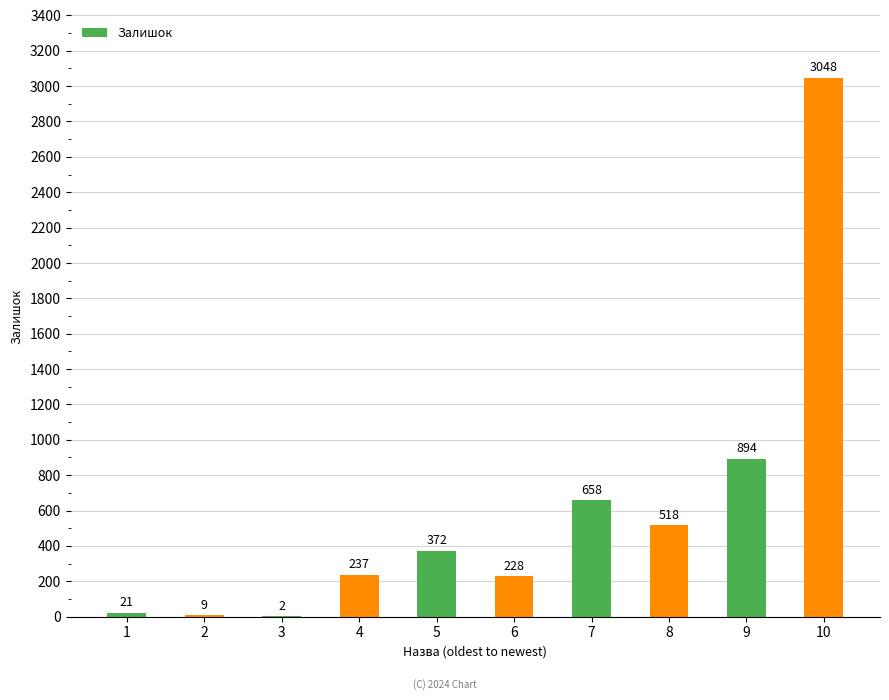

Reading right to left, extract all data points from this chart.

3048	894	518	658	228	372	237	2	9	21